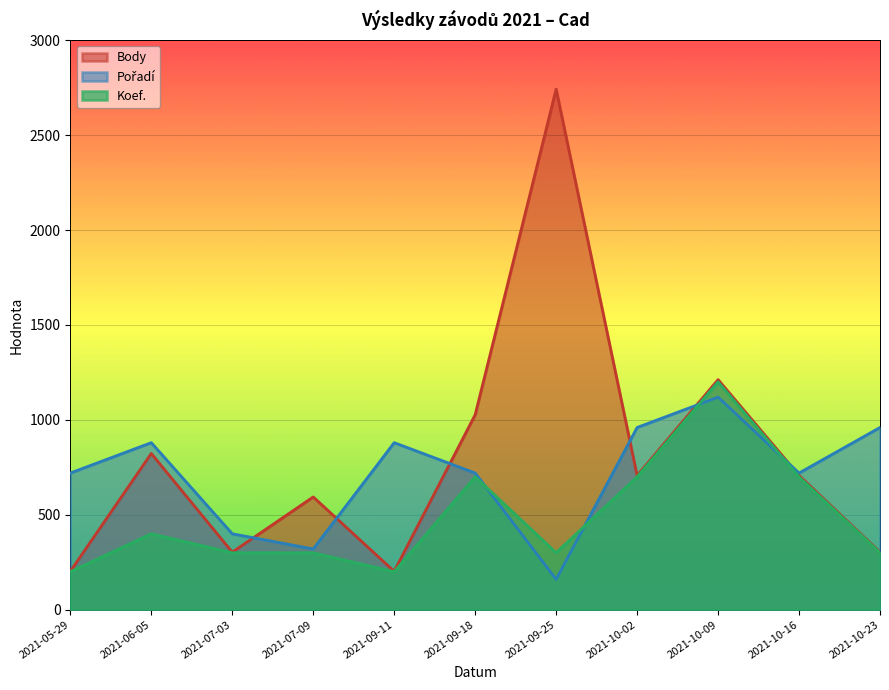

Between 2021-10-02 and 2021-10-16, which series saw the biggest shift?

Pořadí